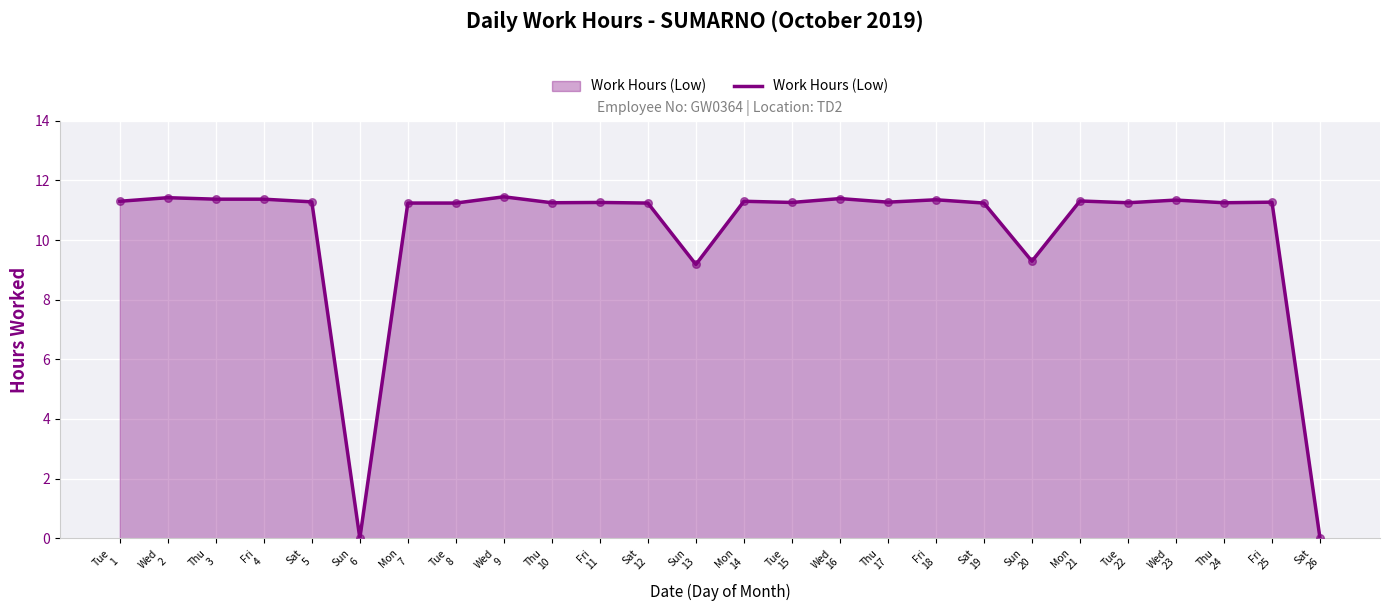

Approximately how many times larger is the value at Wed
9 compared to Thu
3?

1.0